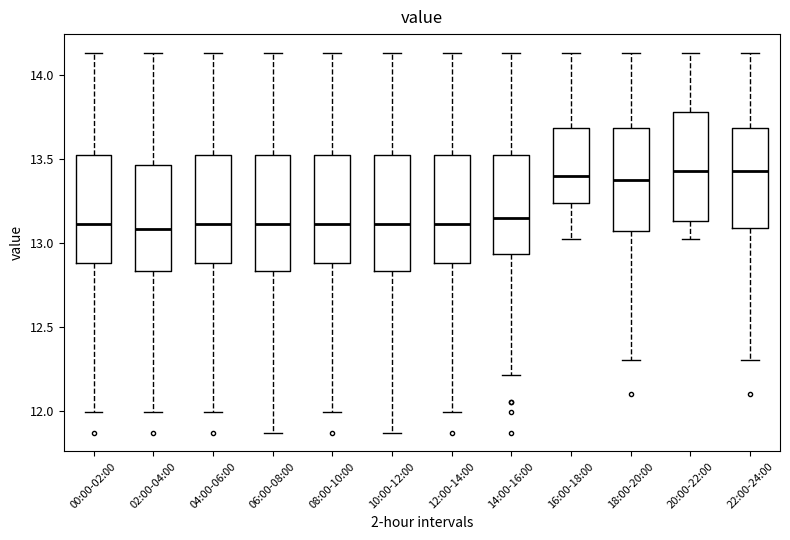

Reading left to right, transcribe this box plot: for each box, give where its median line is, the range the box spans, and where its two whiskers end, as read against the y-axis. The values are not printed on the chart, so give them approximately, as read against the axis.

00:00-02:00: median 13.10, box 12.90 to 13.50, whiskers 12.00 to 14.15
02:00-04:00: median 13.10, box 12.85 to 13.45, whiskers 12.00 to 14.15
04:00-06:00: median 13.10, box 12.90 to 13.50, whiskers 12.00 to 14.15
06:00-08:00: median 13.10, box 12.85 to 13.50, whiskers 11.85 to 14.15
08:00-10:00: median 13.10, box 12.90 to 13.50, whiskers 12.00 to 14.15
10:00-12:00: median 13.10, box 12.85 to 13.50, whiskers 11.85 to 14.15
12:00-14:00: median 13.10, box 12.90 to 13.50, whiskers 12.00 to 14.15
14:00-16:00: median 13.15, box 12.95 to 13.50, whiskers 12.20 to 14.15
16:00-18:00: median 13.40, box 13.25 to 13.70, whiskers 13.00 to 14.15
18:00-20:00: median 13.40, box 13.05 to 13.70, whiskers 12.30 to 14.15
20:00-22:00: median 13.45, box 13.15 to 13.80, whiskers 13.00 to 14.15
22:00-24:00: median 13.45, box 13.10 to 13.70, whiskers 12.30 to 14.15